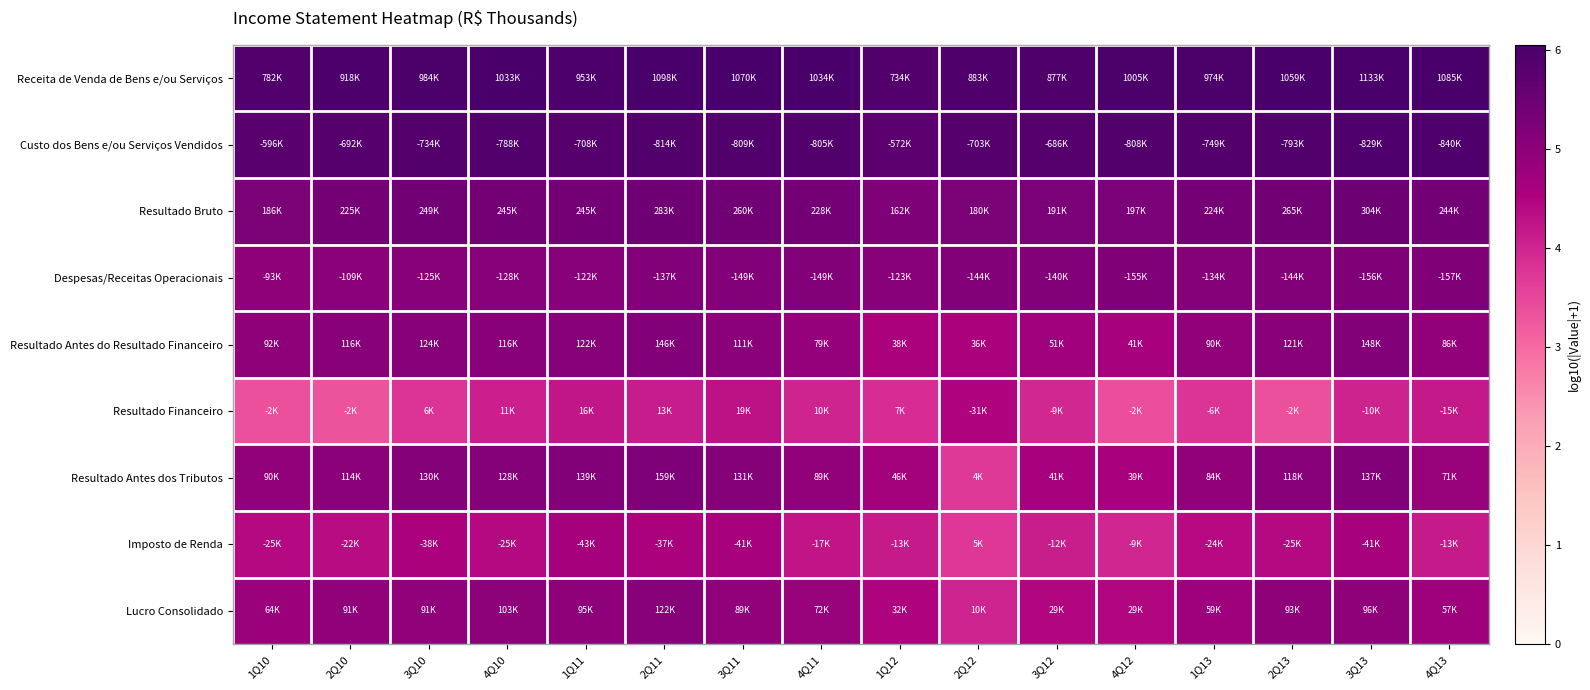

Which series has the largest total across all categories?

Receita de Venda de Bens e/ou Serviços